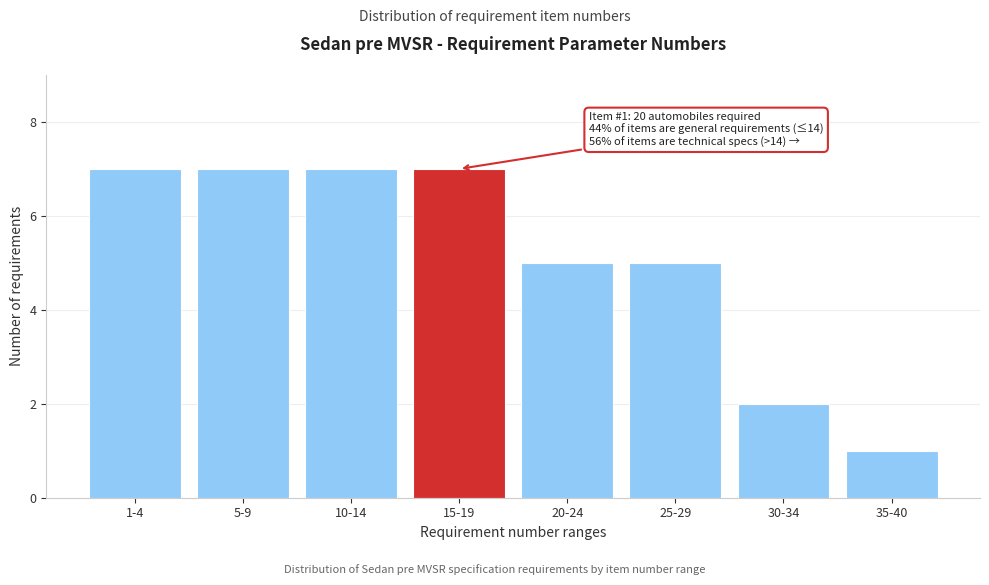

Reading right to left, list all the values displayed in this chart.

35-40=1	30-34=2	25-29=5	20-24=5	15-19=7	10-14=7	5-9=7	1-4=7